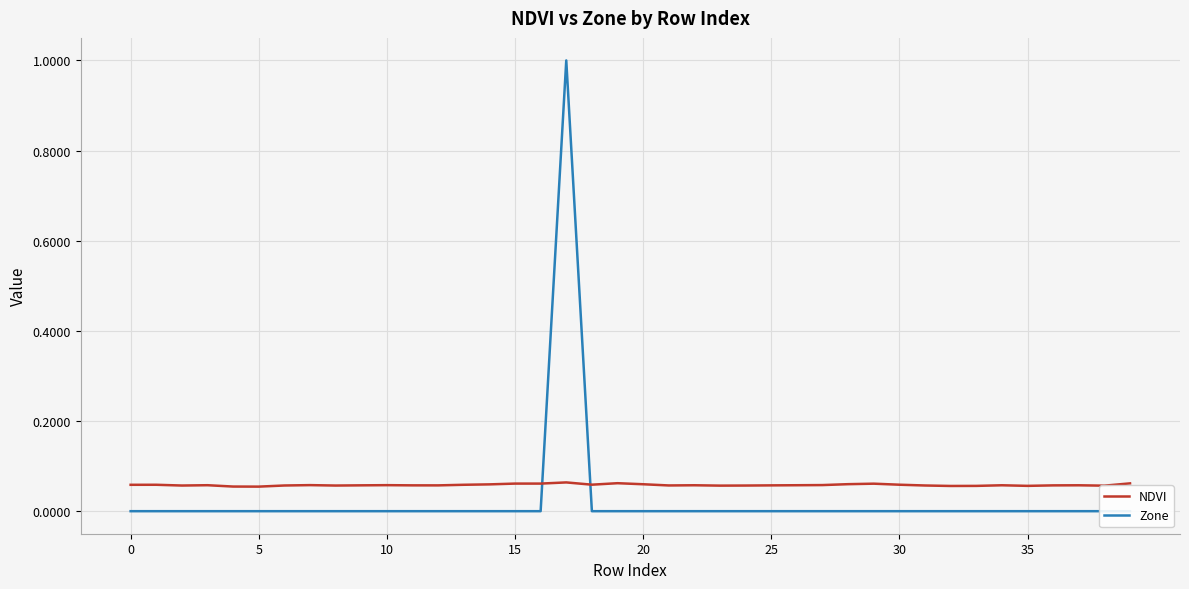

What is the average value of the NDVI series?

0.1